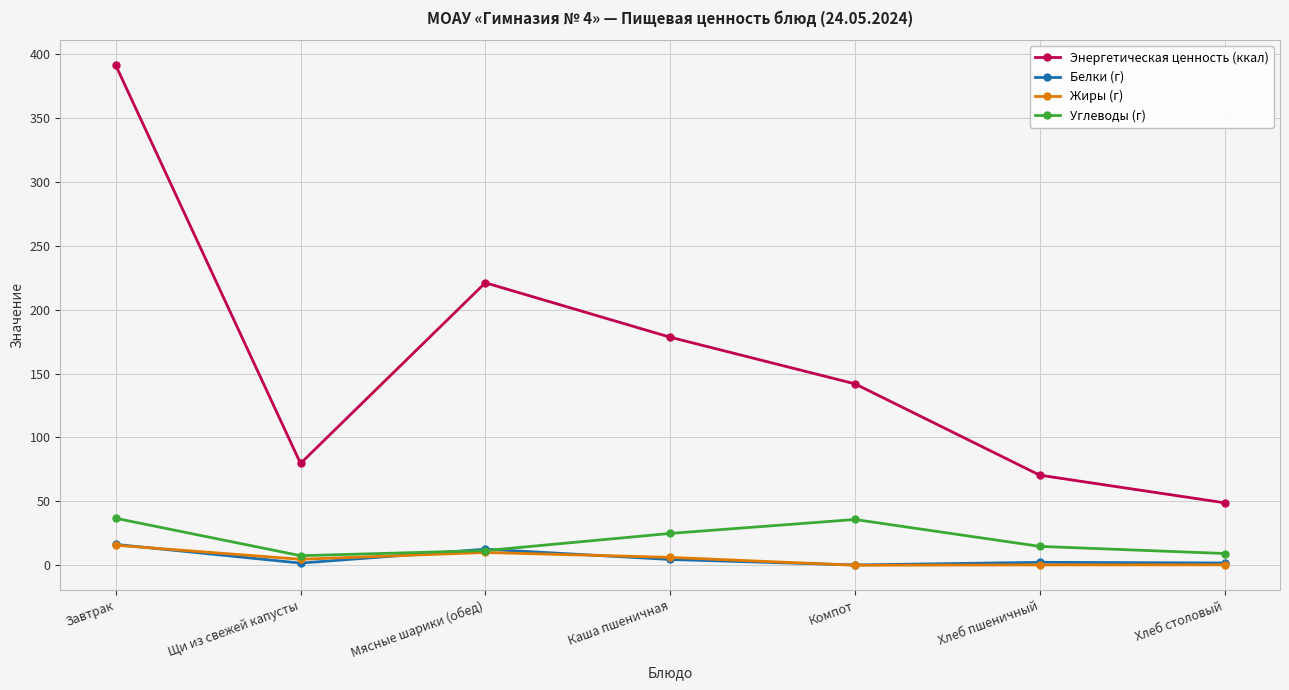

At how many categories does at least one series exceed 102?

4